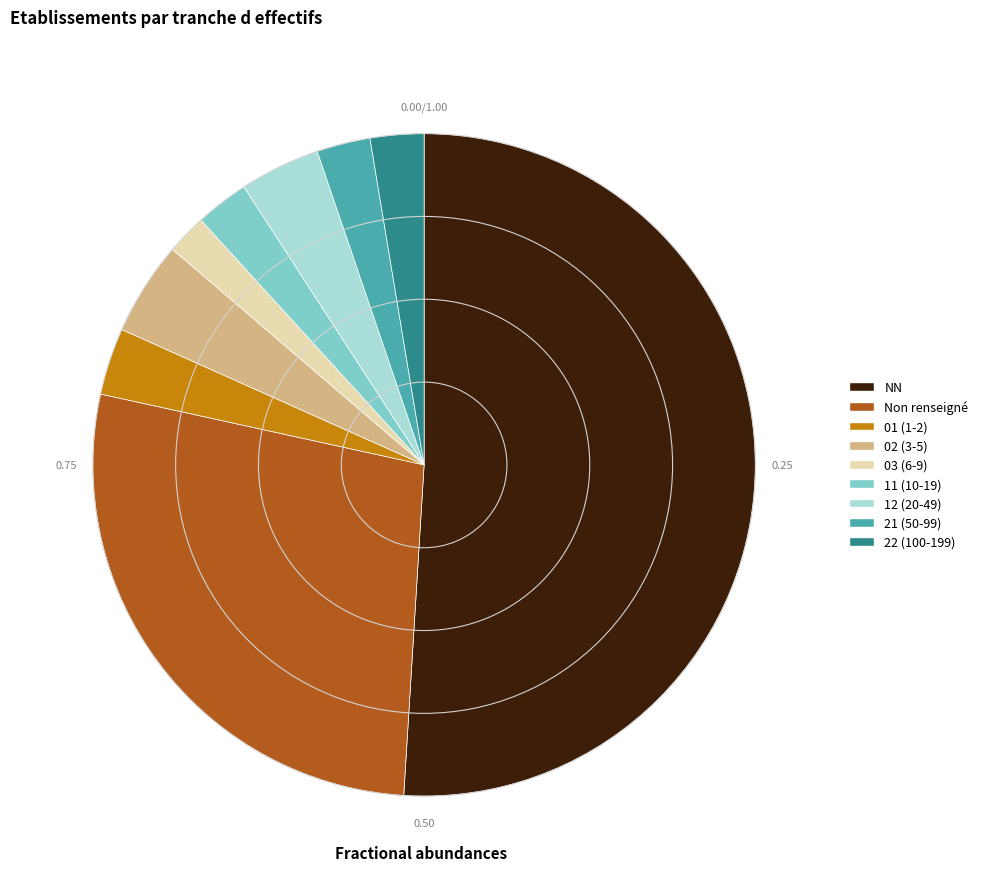

Between 21 (50-99) and 01 (1-2), which is larger?

01 (1-2)